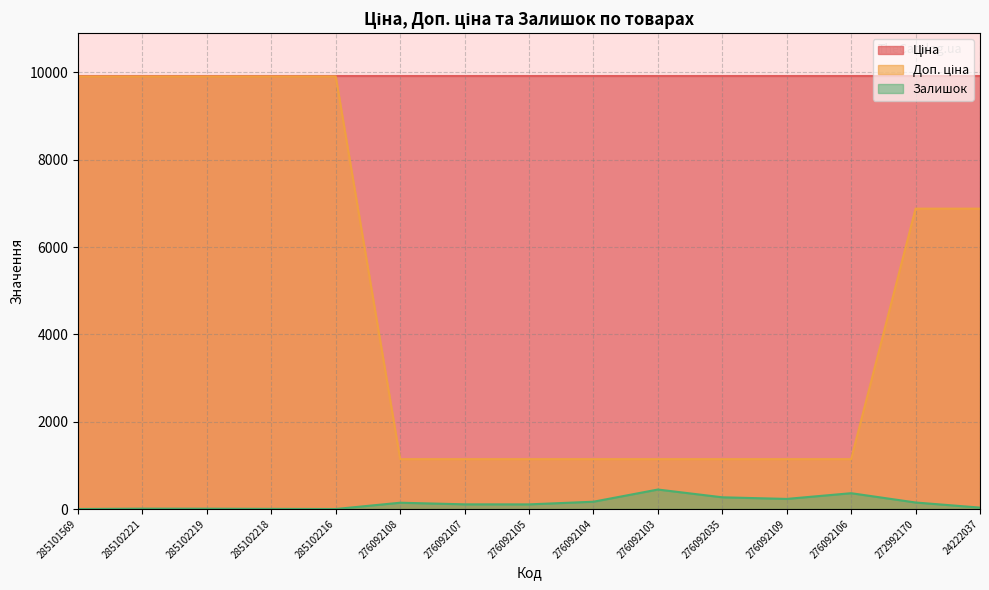

At which category does the chart reach its peak across all series?

285101569